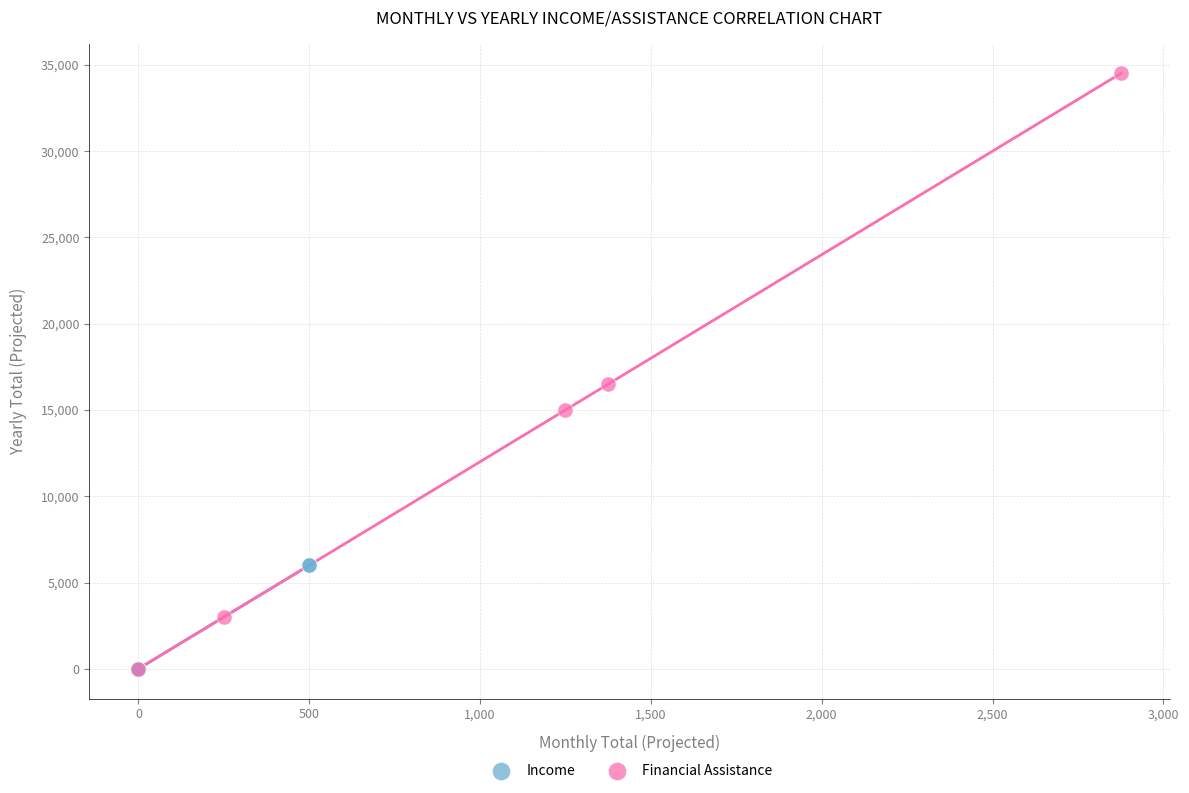

Which series has the largest Y range (max minus min)?

Financial Assistance